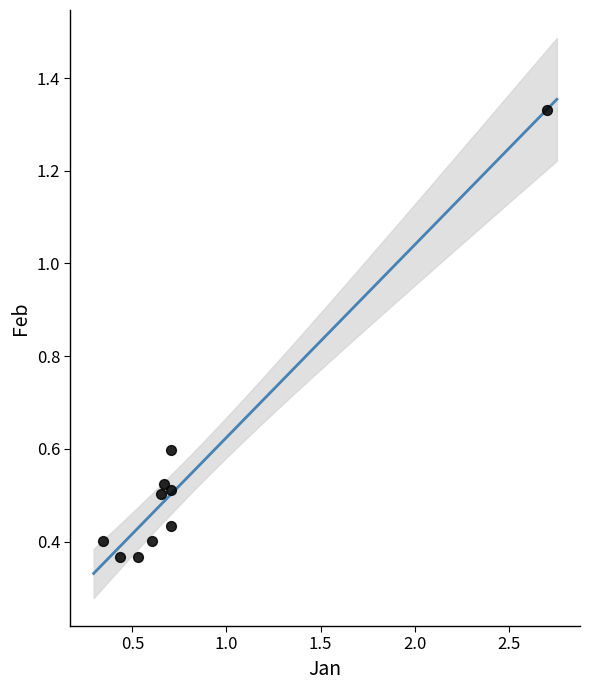

What is the average X value?

0.8